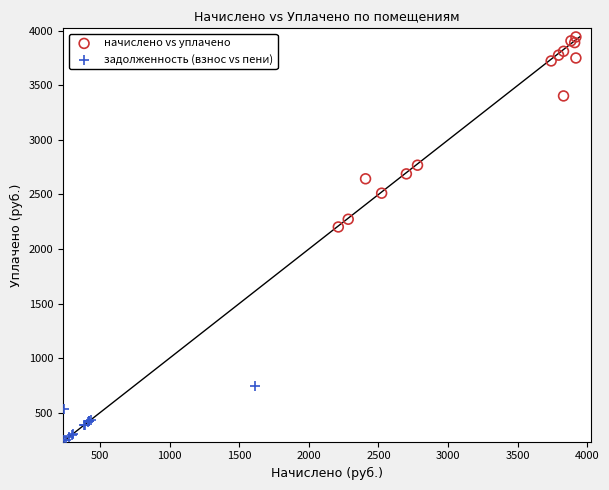

Which series contains the highest Y value?

начислено vs уплачено